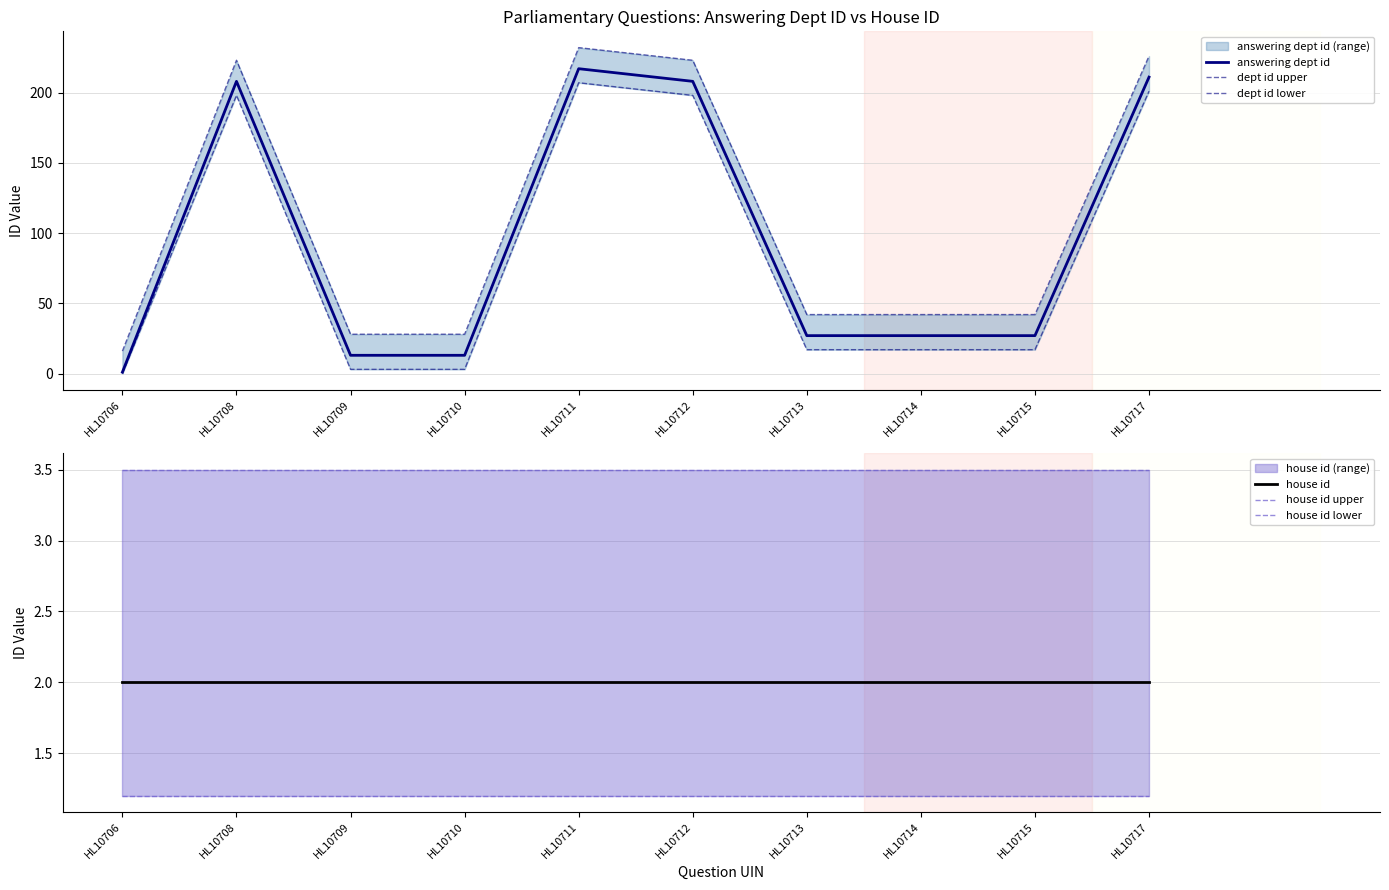

How many lines are shown in the chart?

6